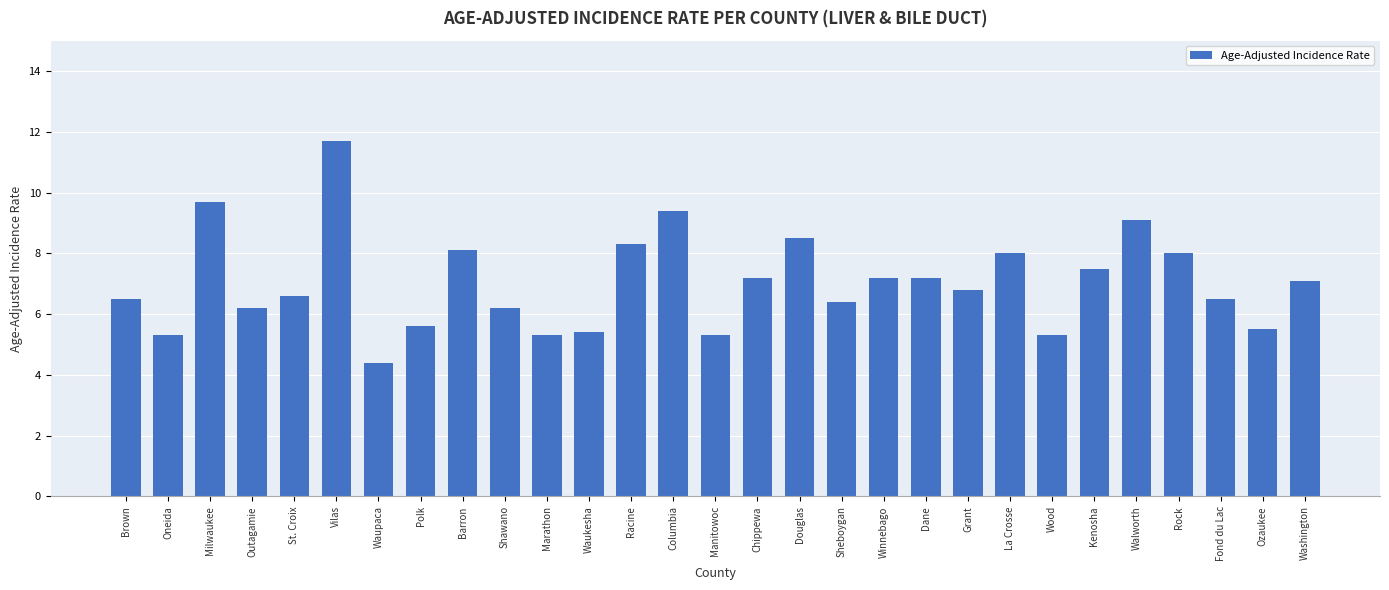

Reading left to right, what are all the values shown in this chart?

6.5	5.3	9.7	6.2	6.6	11.7	4.4	5.6	8.1	6.2	5.3	5.4	8.3	9.4	5.3	7.2	8.5	6.4	7.2	7.2	6.8	8.0	5.3	7.5	9.1	8.0	6.5	5.5	7.1